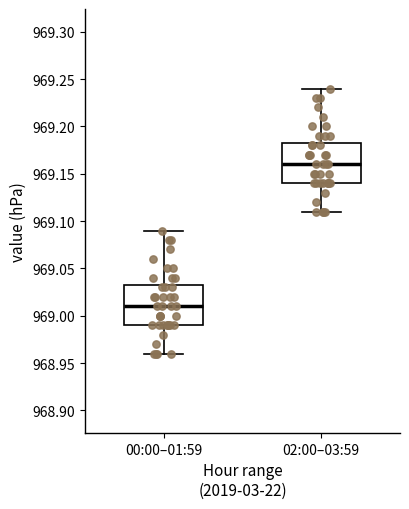

Where does the lower whisker of the box for 00:00–01:59 end on the y-axis? The values are not printed on the chart, so give them approximately, as read against the axis.

968.960